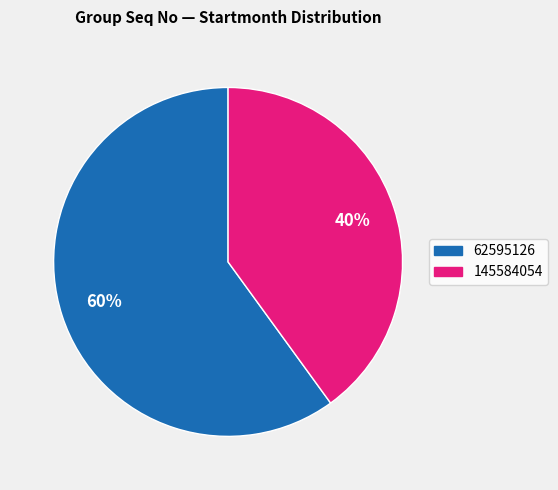

Does any single category account for the majority?

Yes